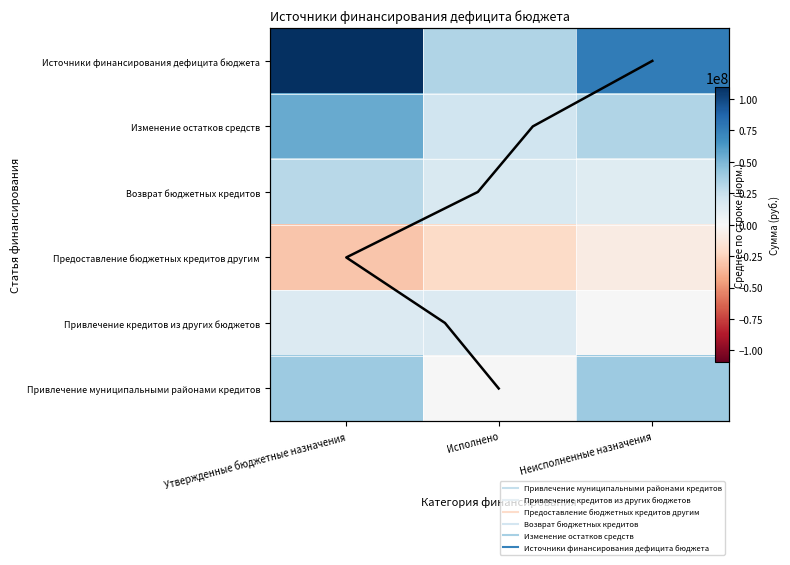

The value of Изменение остатков средств at Неисполненные назначения is 43832756.1. True or false?

False